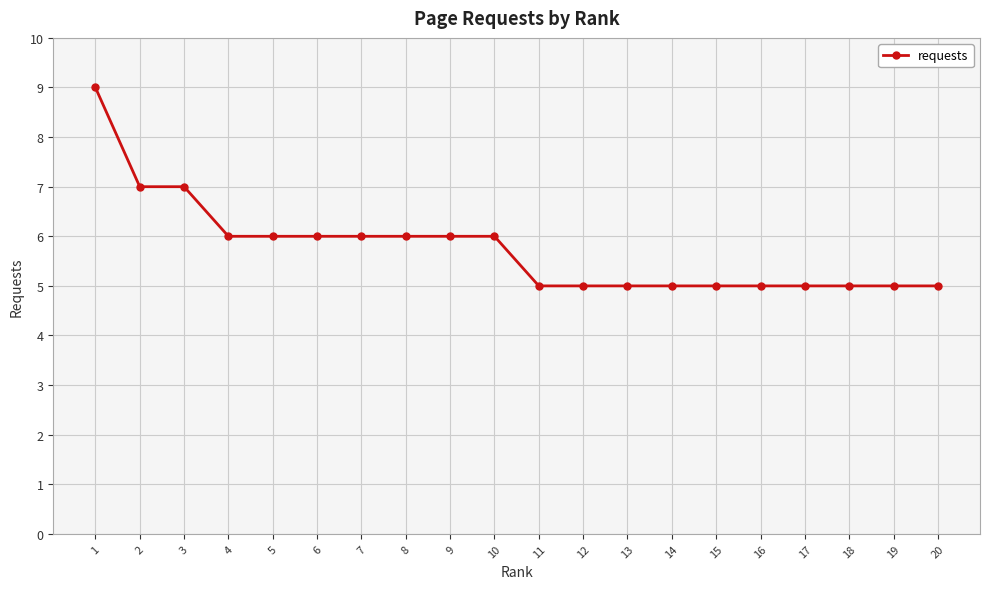

What is the ratio of the value at 18 to the value at 9?

0.8